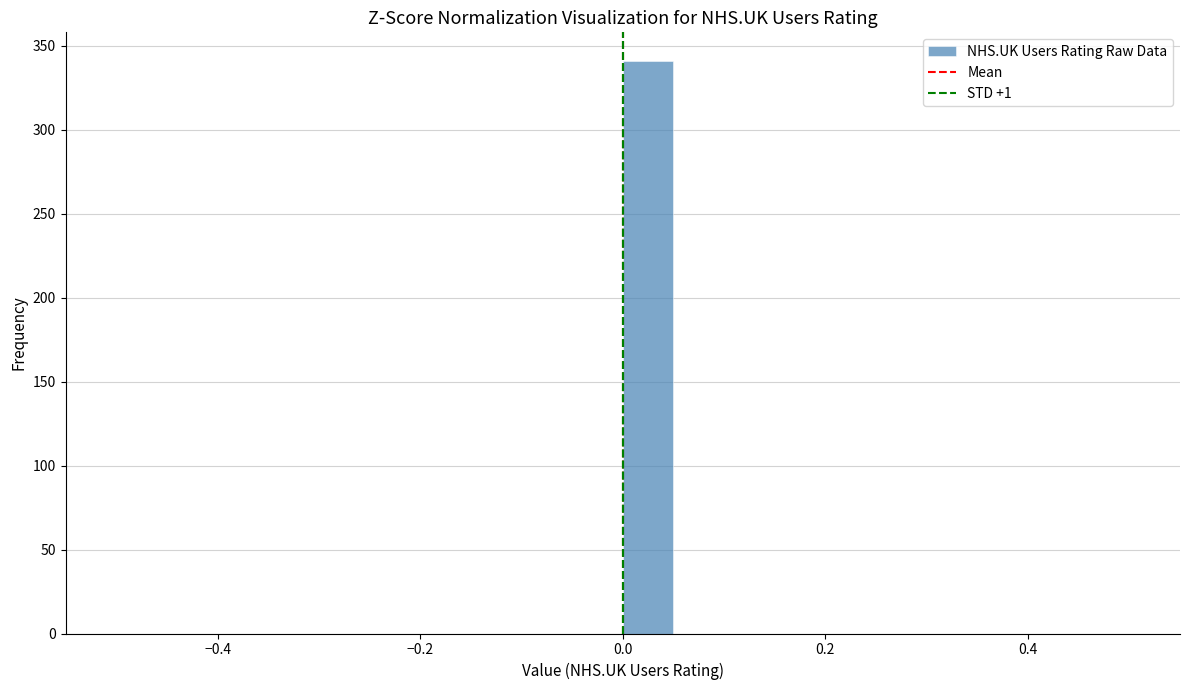

Read against the x-axis, roughly where is the centre of the tallest bar?

0.02